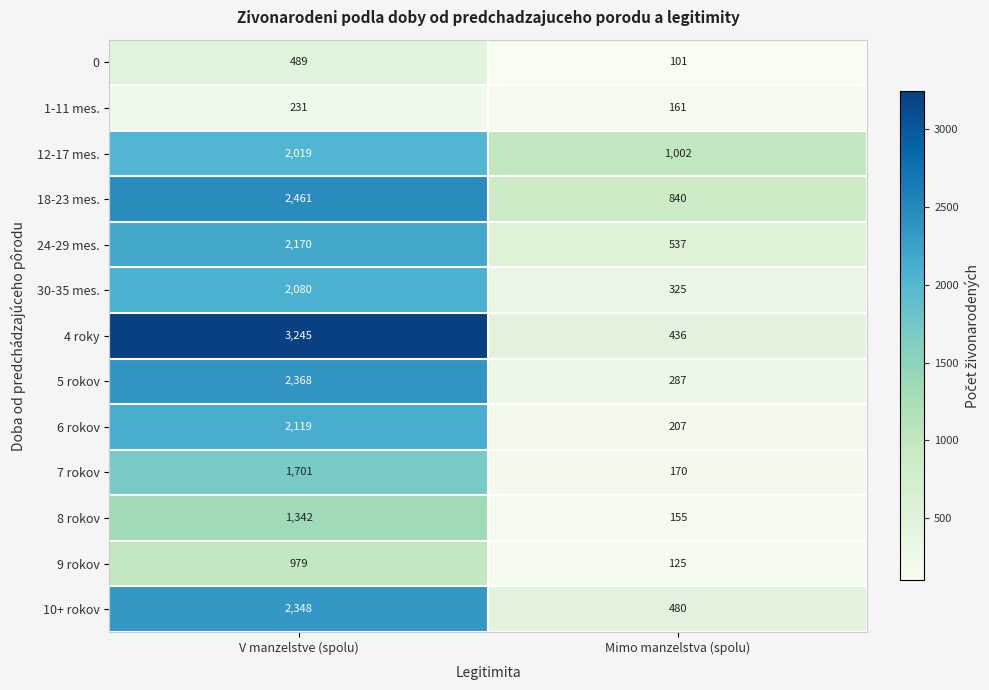

Between V manzelstve (spolu) and Mimo manzelstva (spolu), which series saw the biggest shift?

4 roky